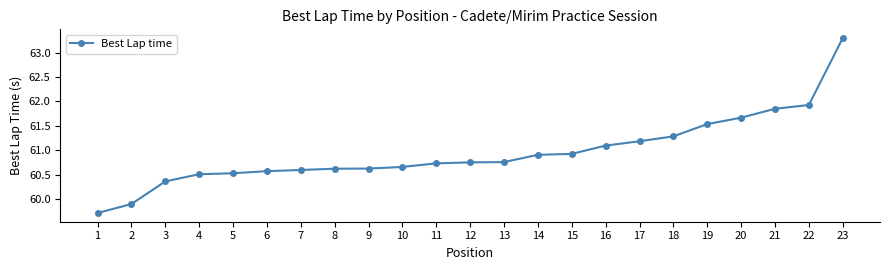

The chart shows a value of 32.1 at 6. True or false?

False